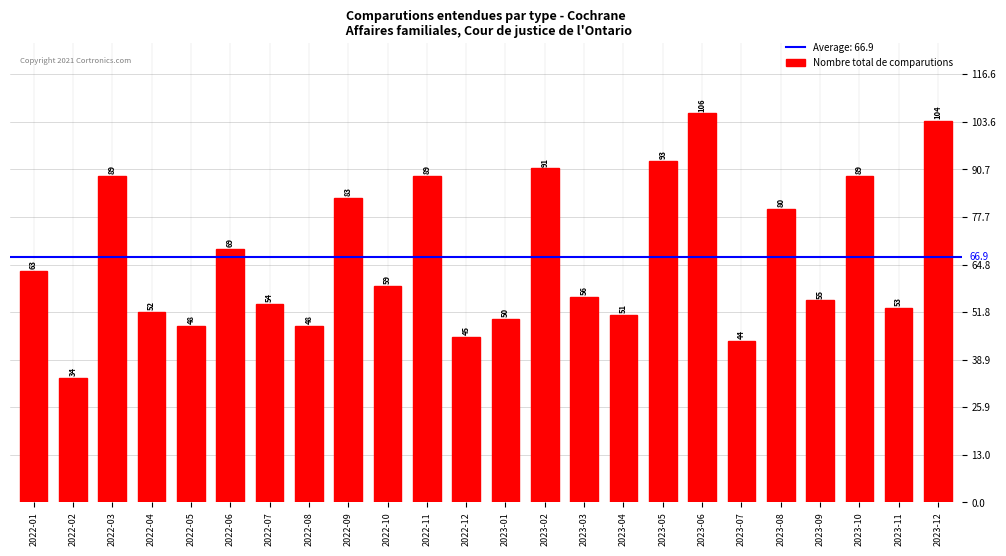

Between 2022-06 and 2023-11, which is larger?

2022-06